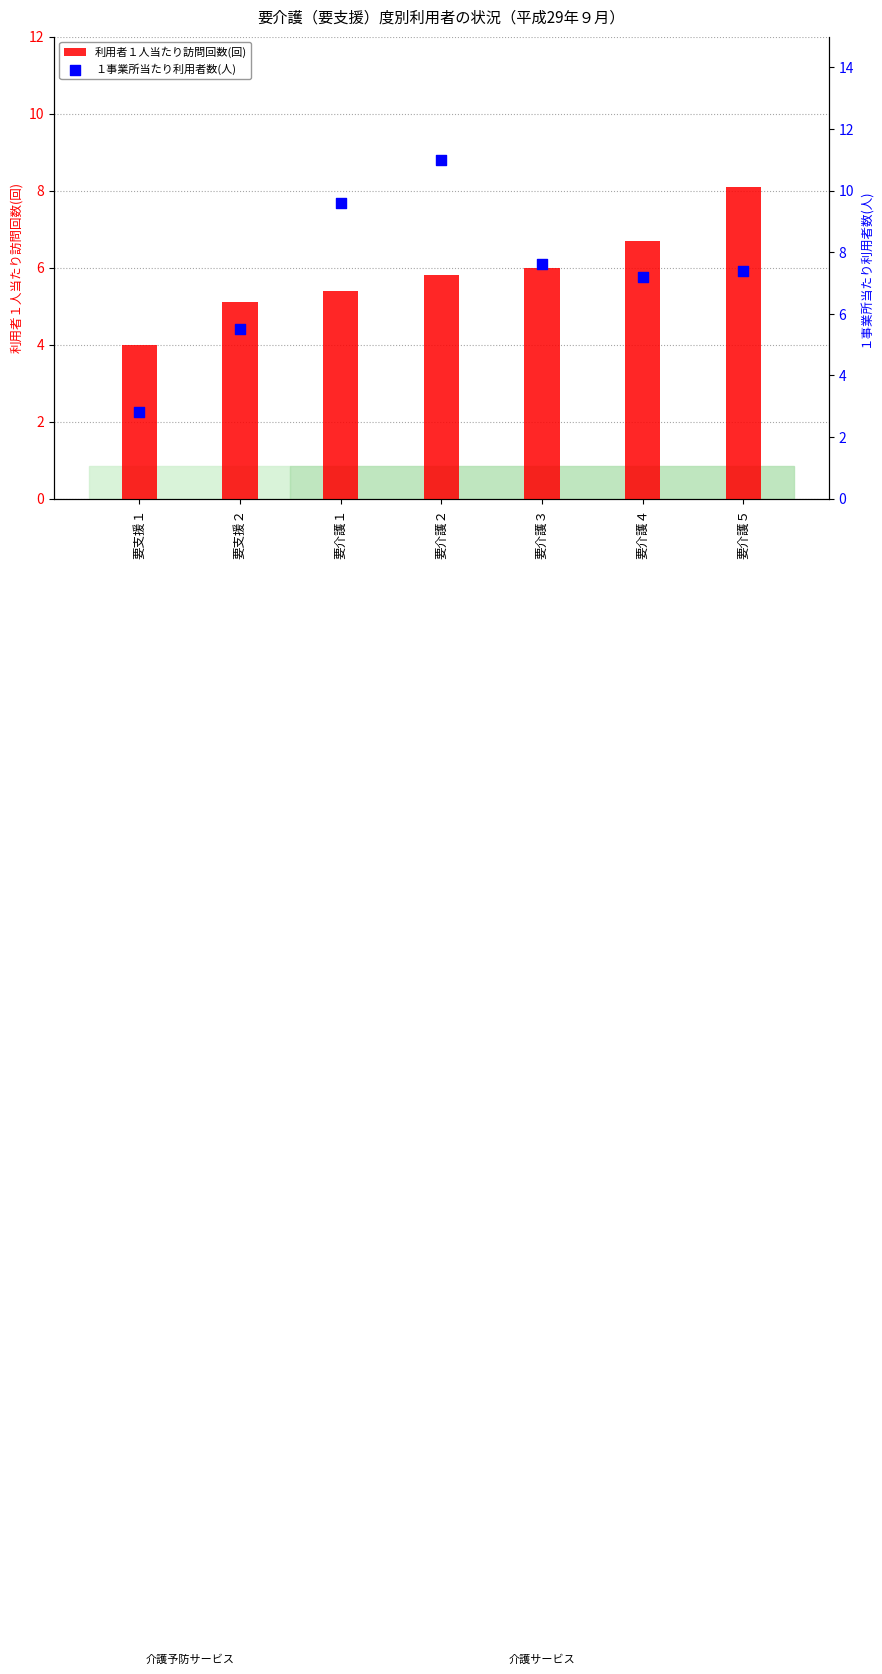

At which category is the sum across all series the highest?

要介護２